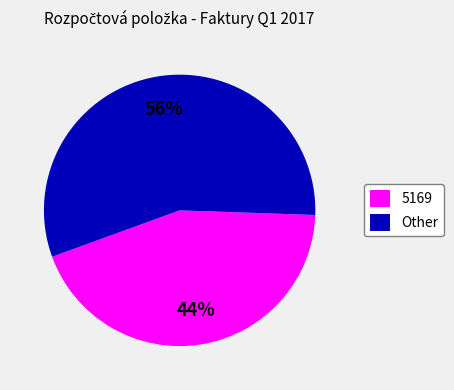

To the nearest percent, what is the difference between the largest and smallest slice percentages?

12%